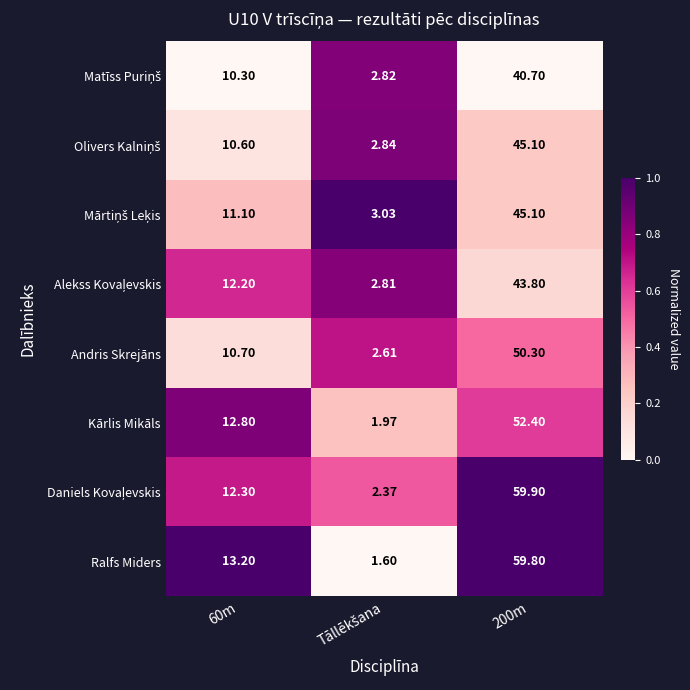

Which series has the largest range (max minus min)?

Ralfs Miders